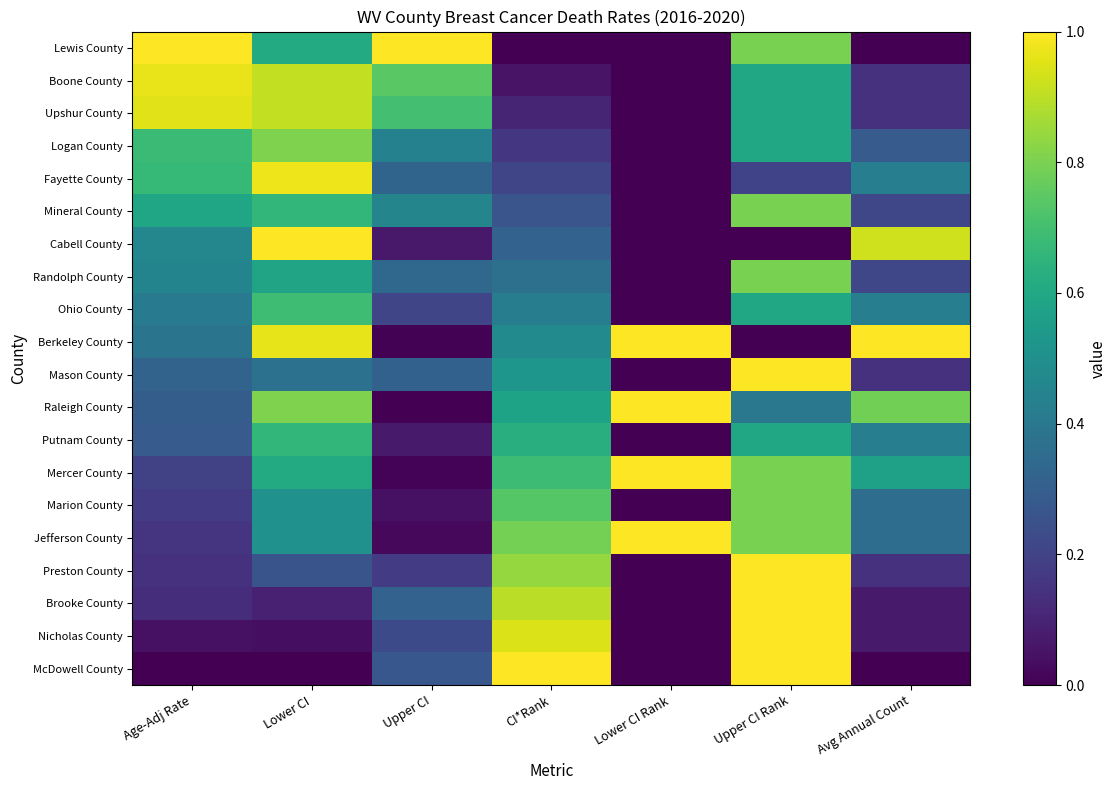

Reading right to left, list all the values displayed in this chart.

Lewis County: Avg Annual Count=0.0	Upper CI Rank=0.8	Lower CI Rank=0.0	CI*Rank=0.0	Upper CI=1.0	Lower CI=0.6	Age-Adj Rate=1.0
Boone County: Avg Annual Count=0.1	Upper CI Rank=0.6	Lower CI Rank=0.0	CI*Rank=0.1	Upper CI=0.7	Lower CI=0.9	Age-Adj Rate=1.0
Upshur County: Avg Annual Count=0.1	Upper CI Rank=0.6	Lower CI Rank=0.0	CI*Rank=0.1	Upper CI=0.7	Lower CI=0.9	Age-Adj Rate=1.0
Logan County: Avg Annual Count=0.3	Upper CI Rank=0.6	Lower CI Rank=0.0	CI*Rank=0.2	Upper CI=0.4	Lower CI=0.8	Age-Adj Rate=0.7
Fayette County: Avg Annual Count=0.4	Upper CI Rank=0.2	Lower CI Rank=0.0	CI*Rank=0.2	Upper CI=0.3	Lower CI=1.0	Age-Adj Rate=0.7
Mineral County: Avg Annual Count=0.2	Upper CI Rank=0.8	Lower CI Rank=0.0	CI*Rank=0.3	Upper CI=0.5	Lower CI=0.7	Age-Adj Rate=0.6
Cabell County: Avg Annual Count=0.9	Upper CI Rank=0.0	Lower CI Rank=0.0	CI*Rank=0.3	Upper CI=0.1	Lower CI=1.0	Age-Adj Rate=0.5
Randolph County: Avg Annual Count=0.2	Upper CI Rank=0.8	Lower CI Rank=0.0	CI*Rank=0.4	Upper CI=0.3	Lower CI=0.6	Age-Adj Rate=0.5
Ohio County: Avg Annual Count=0.4	Upper CI Rank=0.6	Lower CI Rank=0.0	CI*Rank=0.4	Upper CI=0.2	Lower CI=0.7	Age-Adj Rate=0.4
Berkeley County: Avg Annual Count=1.0	Upper CI Rank=0.0	Lower CI Rank=1.0	CI*Rank=0.5	Upper CI=0.0	Lower CI=1.0	Age-Adj Rate=0.4
Mason County: Avg Annual Count=0.1	Upper CI Rank=1.0	Lower CI Rank=0.0	CI*Rank=0.5	Upper CI=0.3	Lower CI=0.4	Age-Adj Rate=0.3
Raleigh County: Avg Annual Count=0.8	Upper CI Rank=0.4	Lower CI Rank=1.0	CI*Rank=0.6	Upper CI=0.0	Lower CI=0.8	Age-Adj Rate=0.3
Putnam County: Avg Annual Count=0.4	Upper CI Rank=0.6	Lower CI Rank=0.0	CI*Rank=0.6	Upper CI=0.1	Lower CI=0.7	Age-Adj Rate=0.3
Mercer County: Avg Annual Count=0.6	Upper CI Rank=0.8	Lower CI Rank=1.0	CI*Rank=0.7	Upper CI=0.0	Lower CI=0.6	Age-Adj Rate=0.2
Marion County: Avg Annual Count=0.4	Upper CI Rank=0.8	Lower CI Rank=0.0	CI*Rank=0.7	Upper CI=0.0	Lower CI=0.5	Age-Adj Rate=0.2
Jefferson County: Avg Annual Count=0.4	Upper CI Rank=0.8	Lower CI Rank=1.0	CI*Rank=0.8	Upper CI=0.0	Lower CI=0.5	Age-Adj Rate=0.2
Preston County: Avg Annual Count=0.1	Upper CI Rank=1.0	Lower CI Rank=0.0	CI*Rank=0.8	Upper CI=0.2	Lower CI=0.3	Age-Adj Rate=0.1
Brooke County: Avg Annual Count=0.1	Upper CI Rank=1.0	Lower CI Rank=0.0	CI*Rank=0.9	Upper CI=0.3	Lower CI=0.1	Age-Adj Rate=0.1
Nicholas County: Avg Annual Count=0.1	Upper CI Rank=1.0	Lower CI Rank=0.0	CI*Rank=0.9	Upper CI=0.2	Lower CI=0.0	Age-Adj Rate=0.0
McDowell County: Avg Annual Count=0.0	Upper CI Rank=1.0	Lower CI Rank=0.0	CI*Rank=1.0	Upper CI=0.3	Lower CI=0.0	Age-Adj Rate=0.0